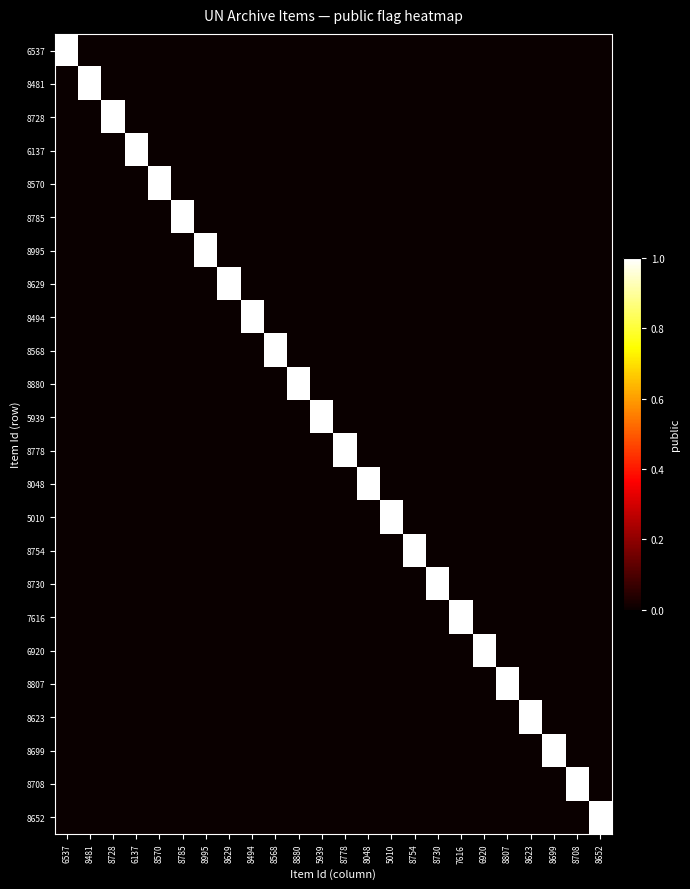

Rank the series at 6137 from highest to lowest value.

6137, 6537, 8481, 8728, 8570, 8785, 8995, 8629, 8494, 8568, 8880, 5939, 8778, 8048, 5010, 8754, 8730, 7616, 6920, 8807, 8623, 8699, 8708, 8652